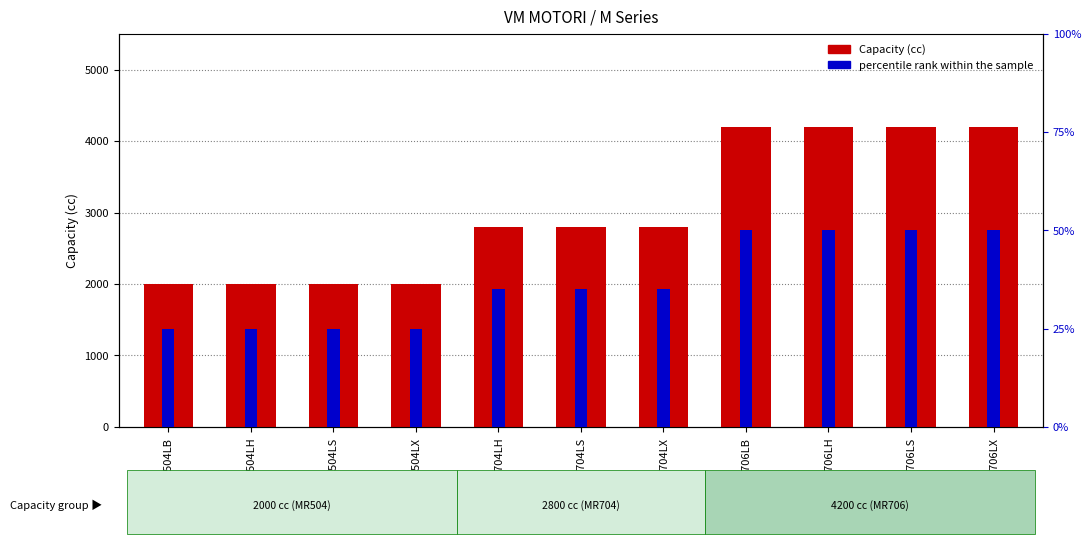

What is the sum of all Capacity (cc) values?

33200